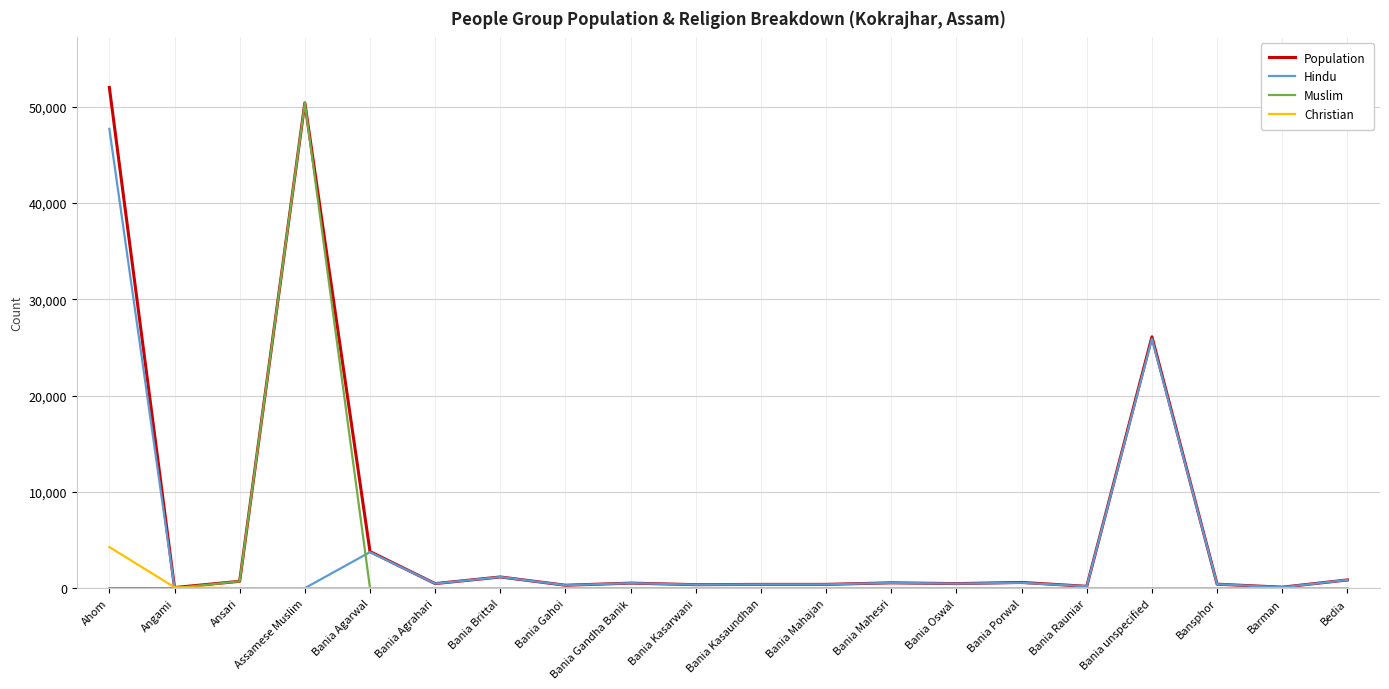

List the series in order of their overall mean, highest first.

Population, Hindu, Muslim, Christian